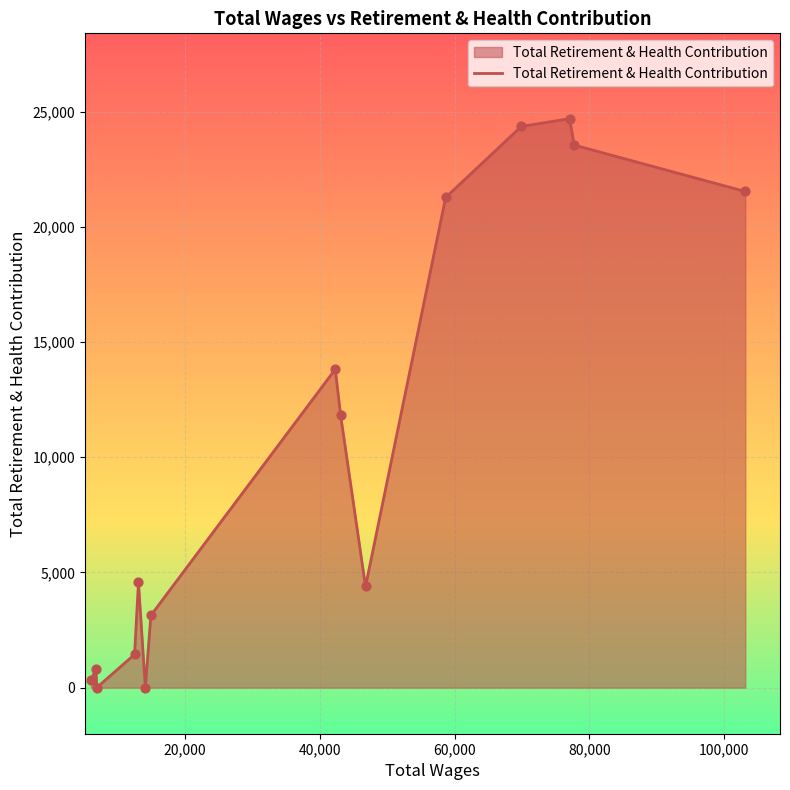

What is the greatest value displayed?

24696